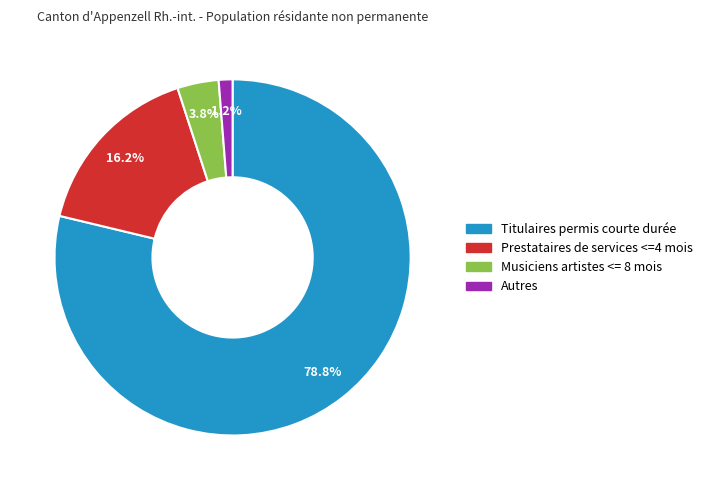

What is the smallest slice in the pie chart?

Autres